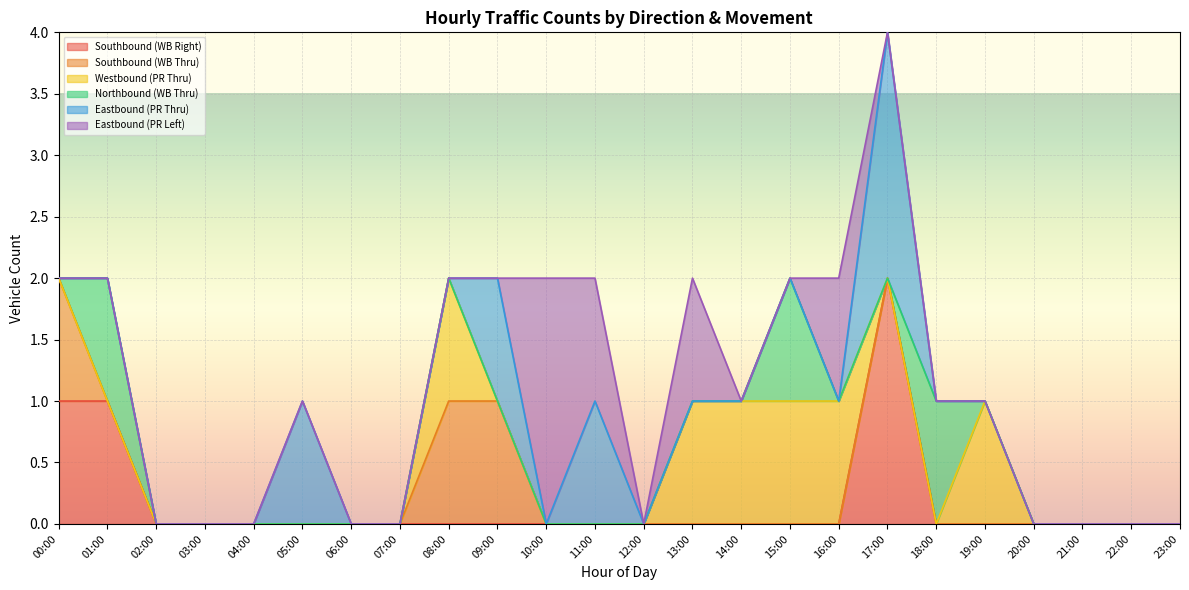

What are all the series names shown in the legend?

Southbound (WB Right), Southbound (WB Thru), Westbound (PR Thru), Northbound (WB Thru), Eastbound (PR Thru), Eastbound (PR Left)